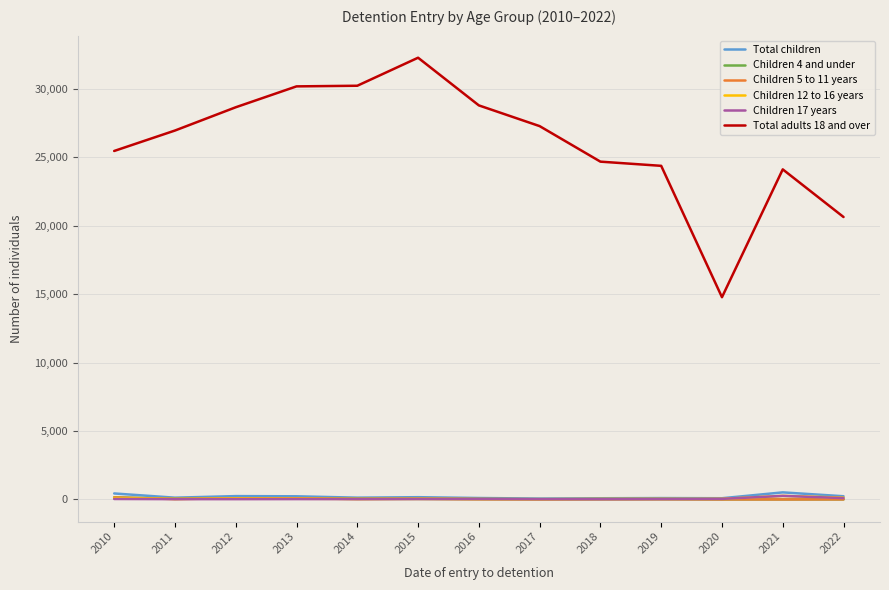

True or false: Total adults 18 and over has a value of 14780 at 2020.

True